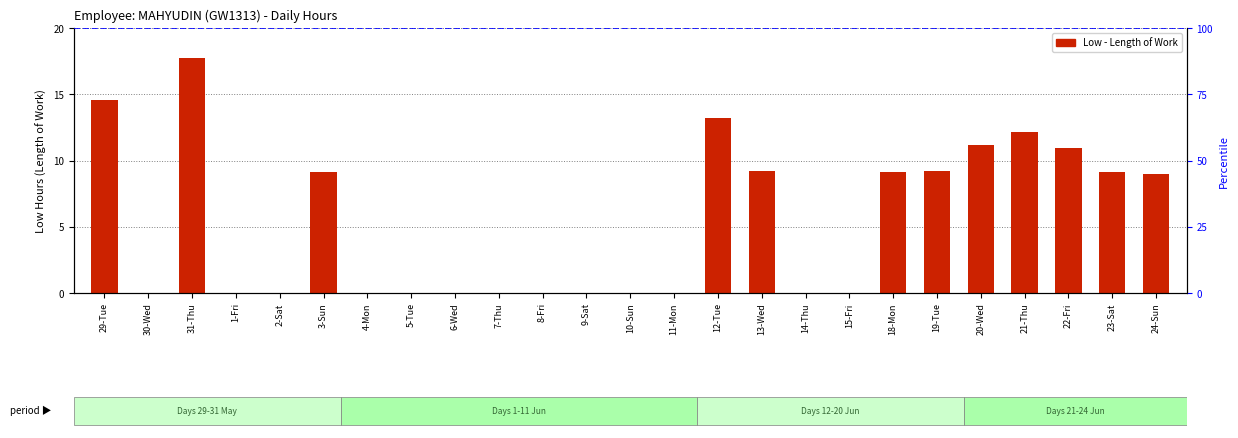

List the labels in order of value, smallest first.

30-Wed, 1-Fri, 2-Sat, 4-Mon, 5-Tue, 6-Wed, 7-Thu, 8-Fri, 9-Sat, 10-Sun, 11-Mon, 14-Thu, 15-Fri, 24-Sun, 18-Mon, 3-Sun, 23-Sat, 13-Wed, 19-Tue, 22-Fri, 20-Wed, 21-Thu, 12-Tue, 29-Tue, 31-Thu